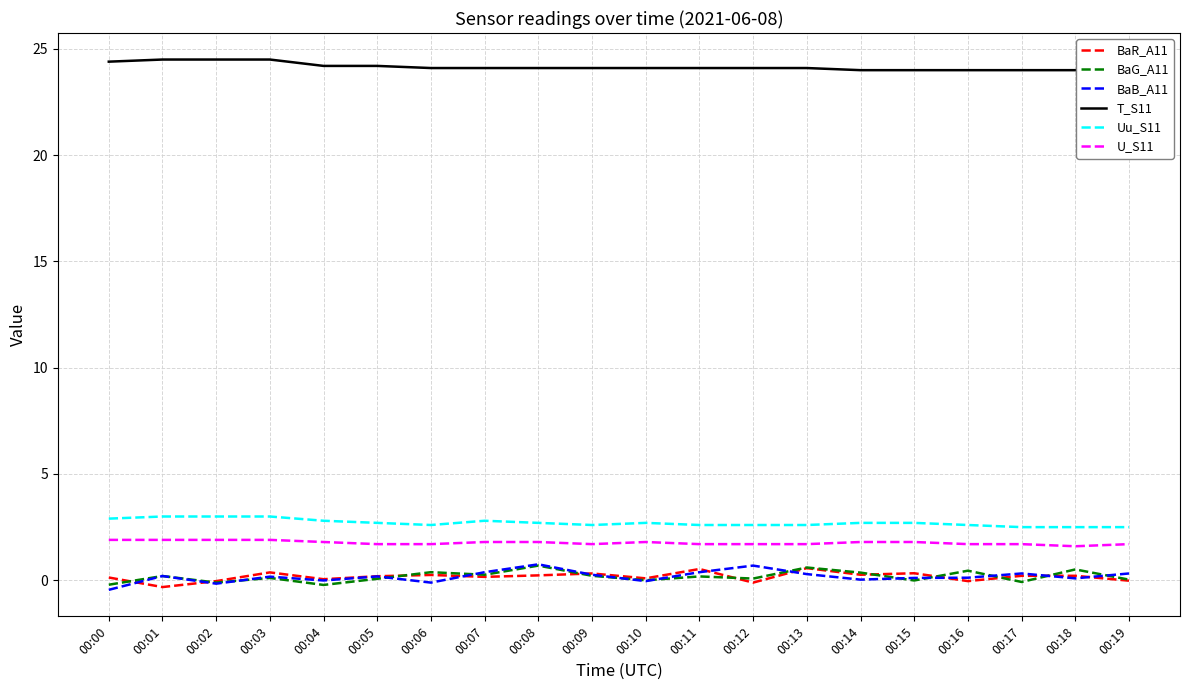

Is the value of BaR_A11 at 00:02 greater than the value of BaG_A11 at 00:11?

No